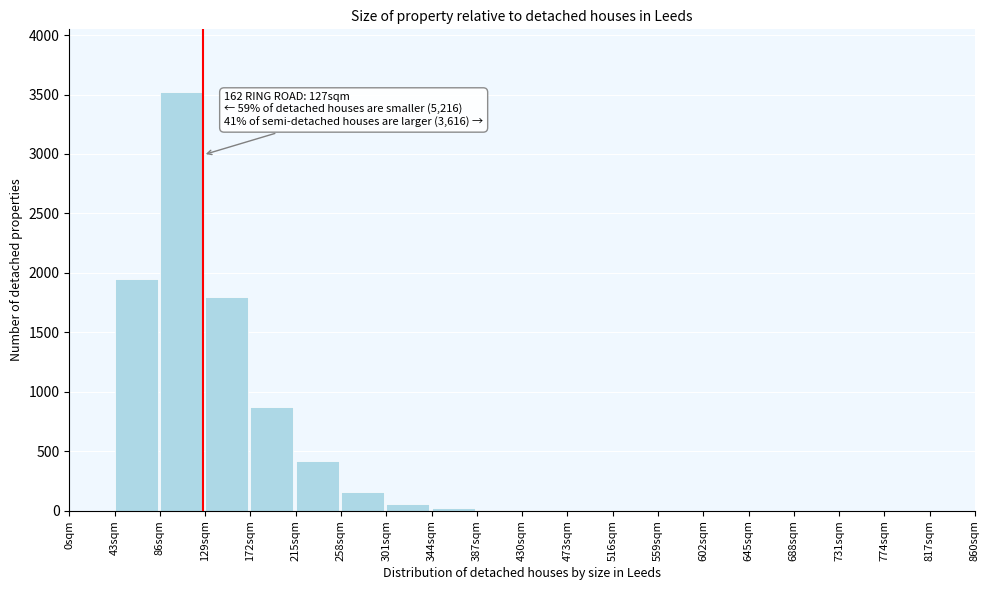

What is the sum of all values?

8822